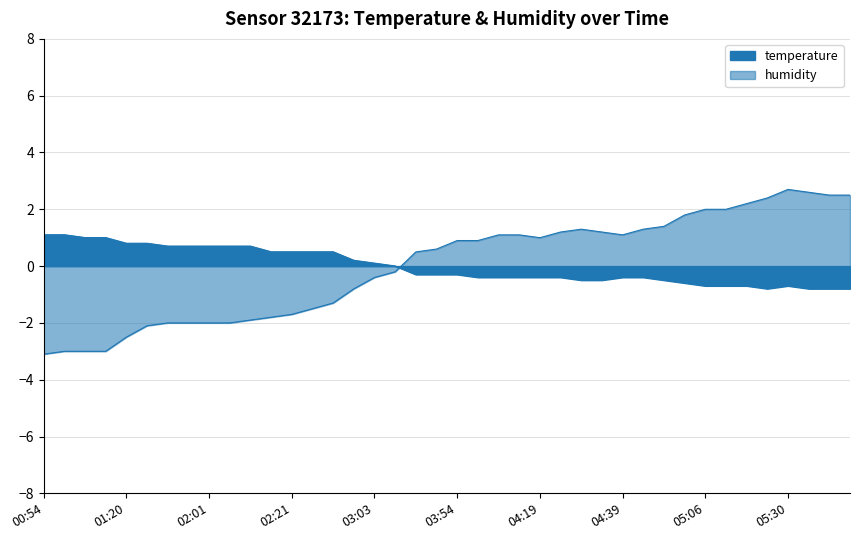

Which series ends up on top after the final intersection of humidity and temperature?

humidity